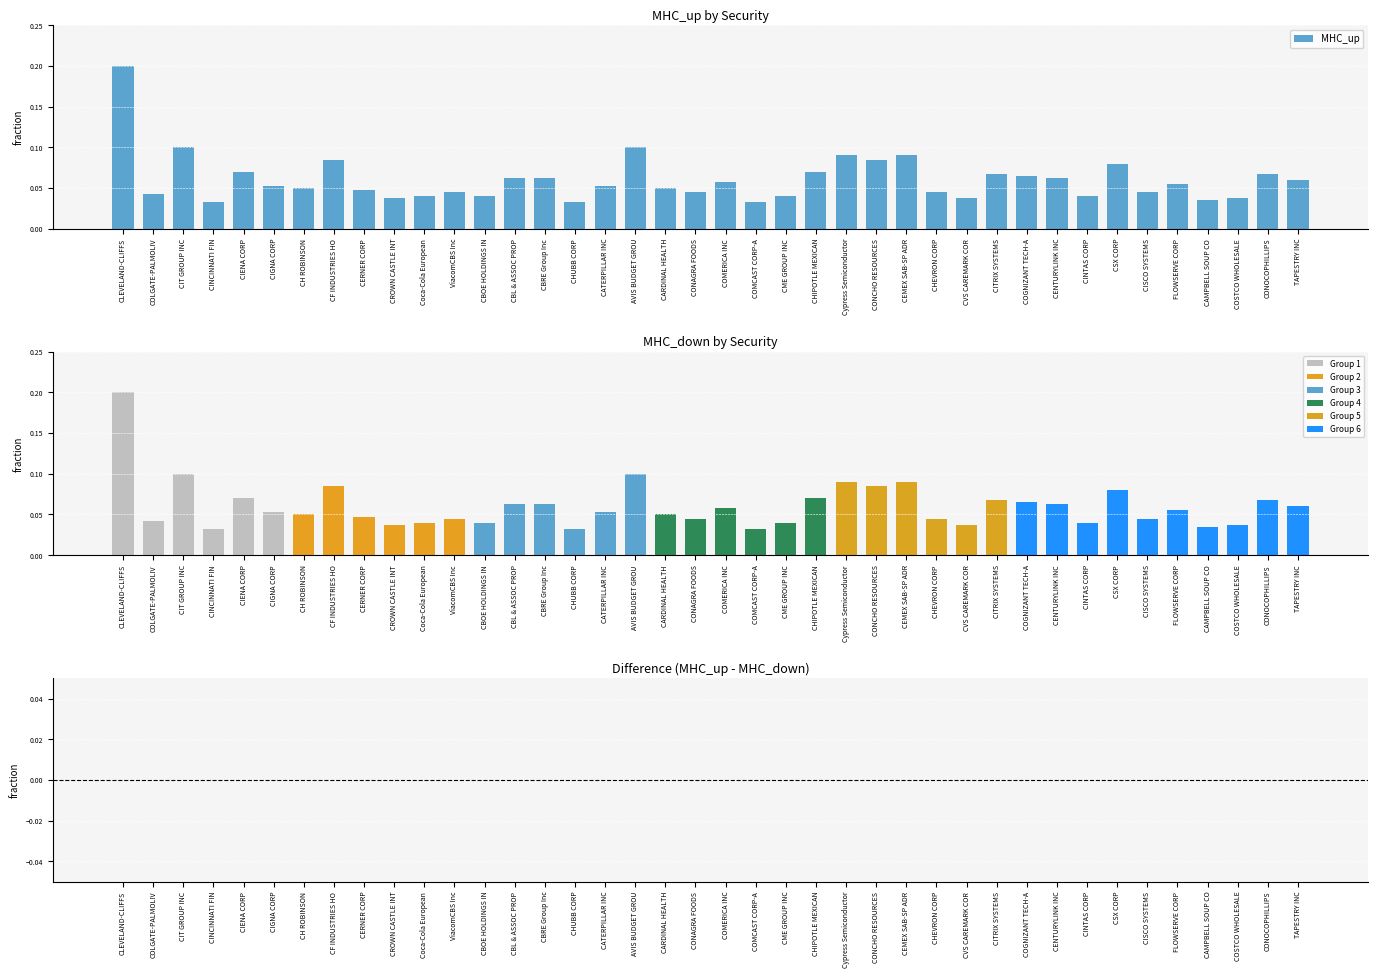

How many categories are shown in the chart?

40